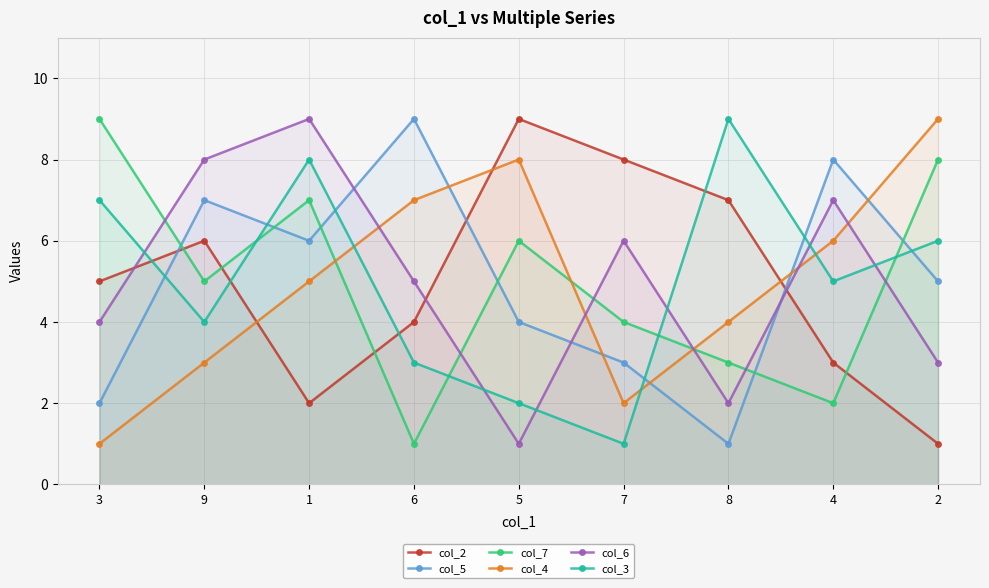

Is it true that col_7 equals 5 at 9?

True